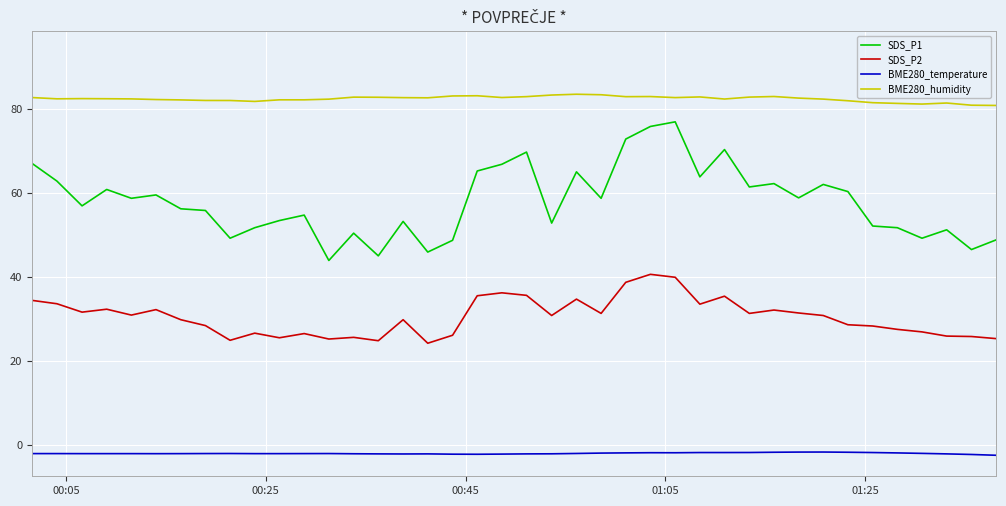

At how many categories does at least one series exceed 47?

40